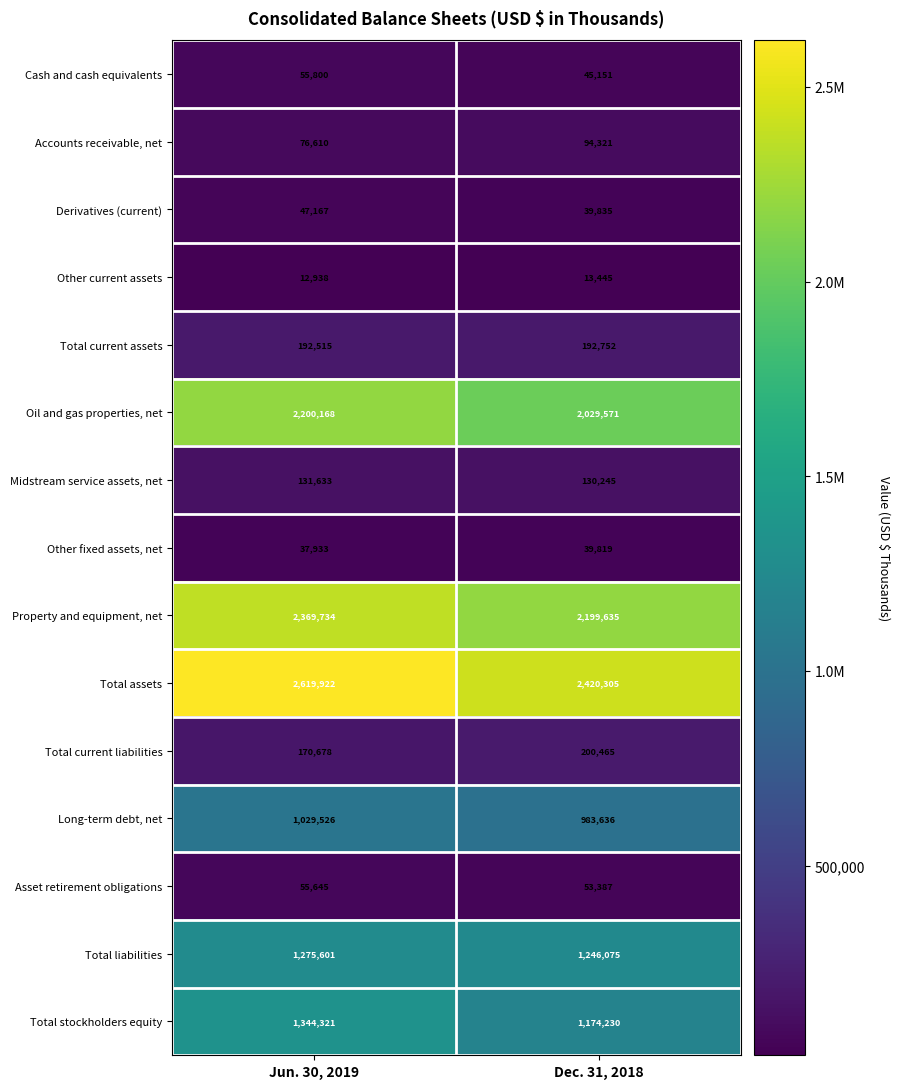

True or false: Asset retirement obligations has a value of 90479 at Dec. 31, 2018.

False